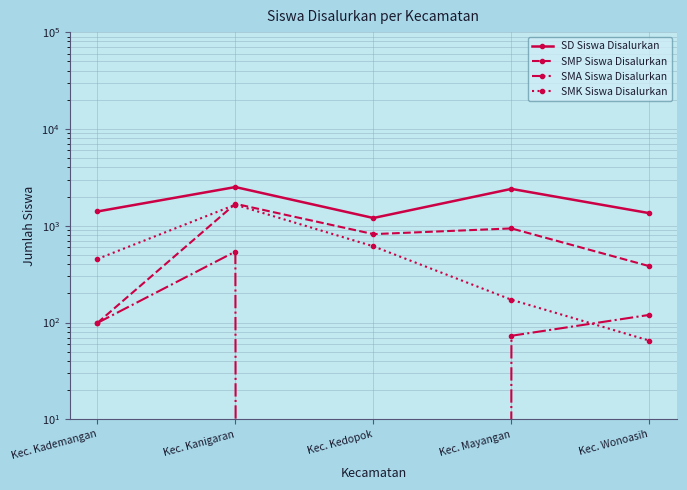

Which label corresponds to the largest value in the chart?

Kec. Kanigaran